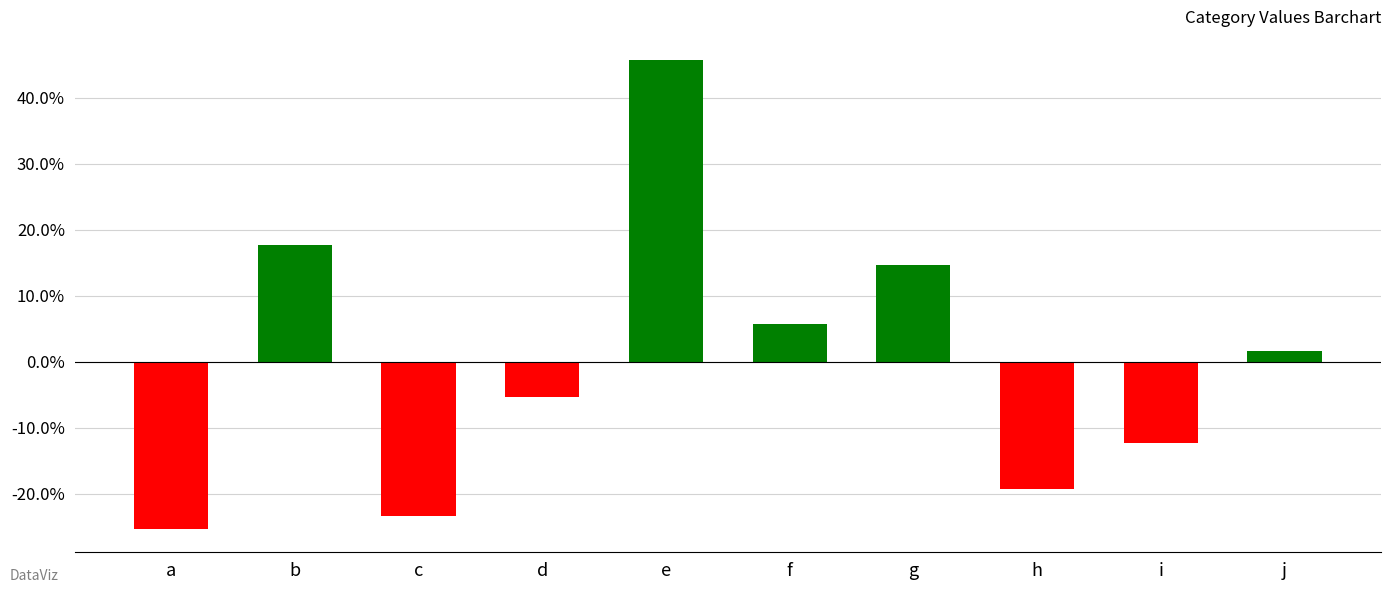

What value does the data have at a?

-25.3